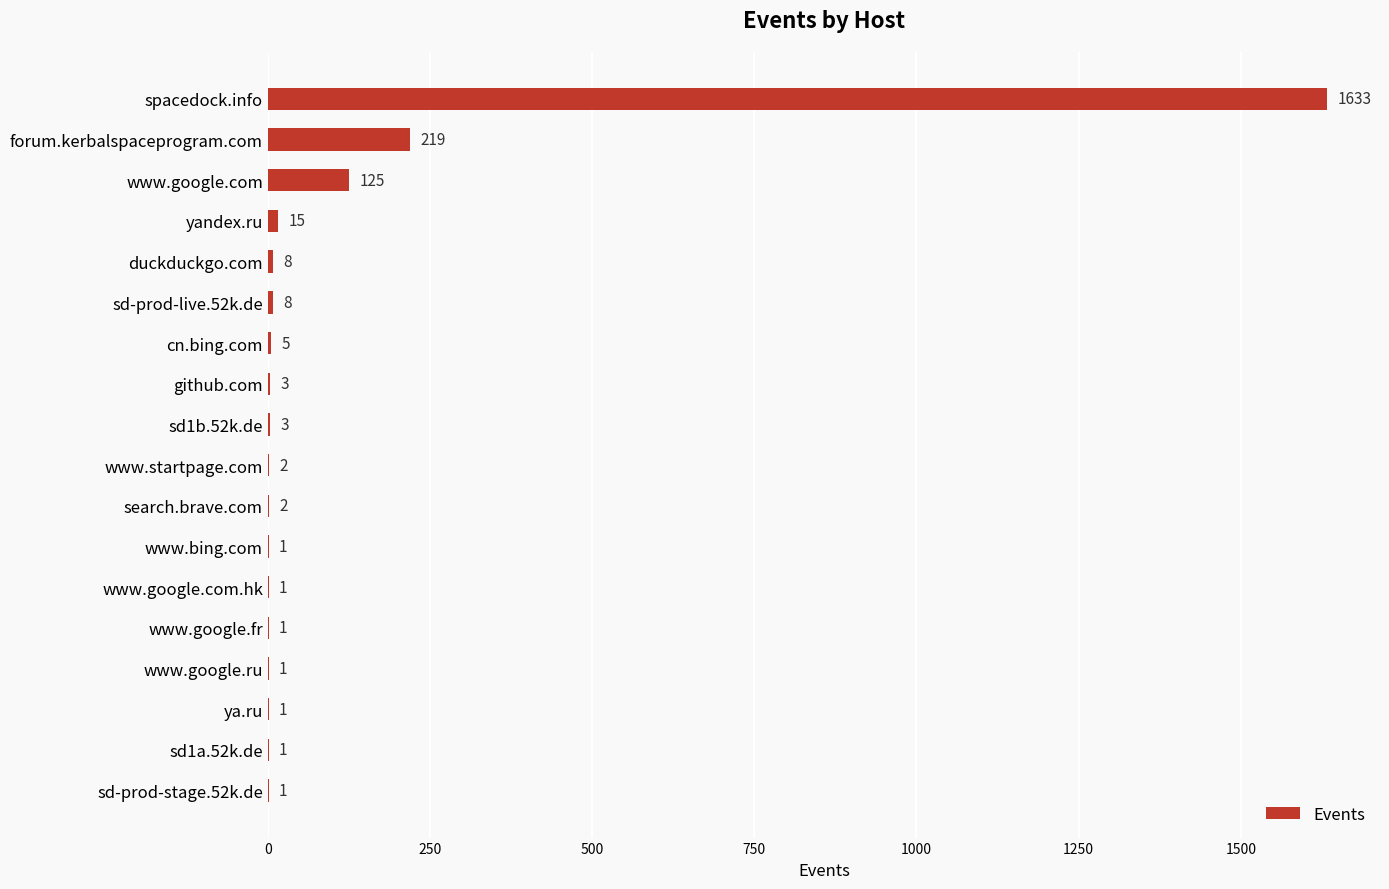

What is the sum of all values?

2030